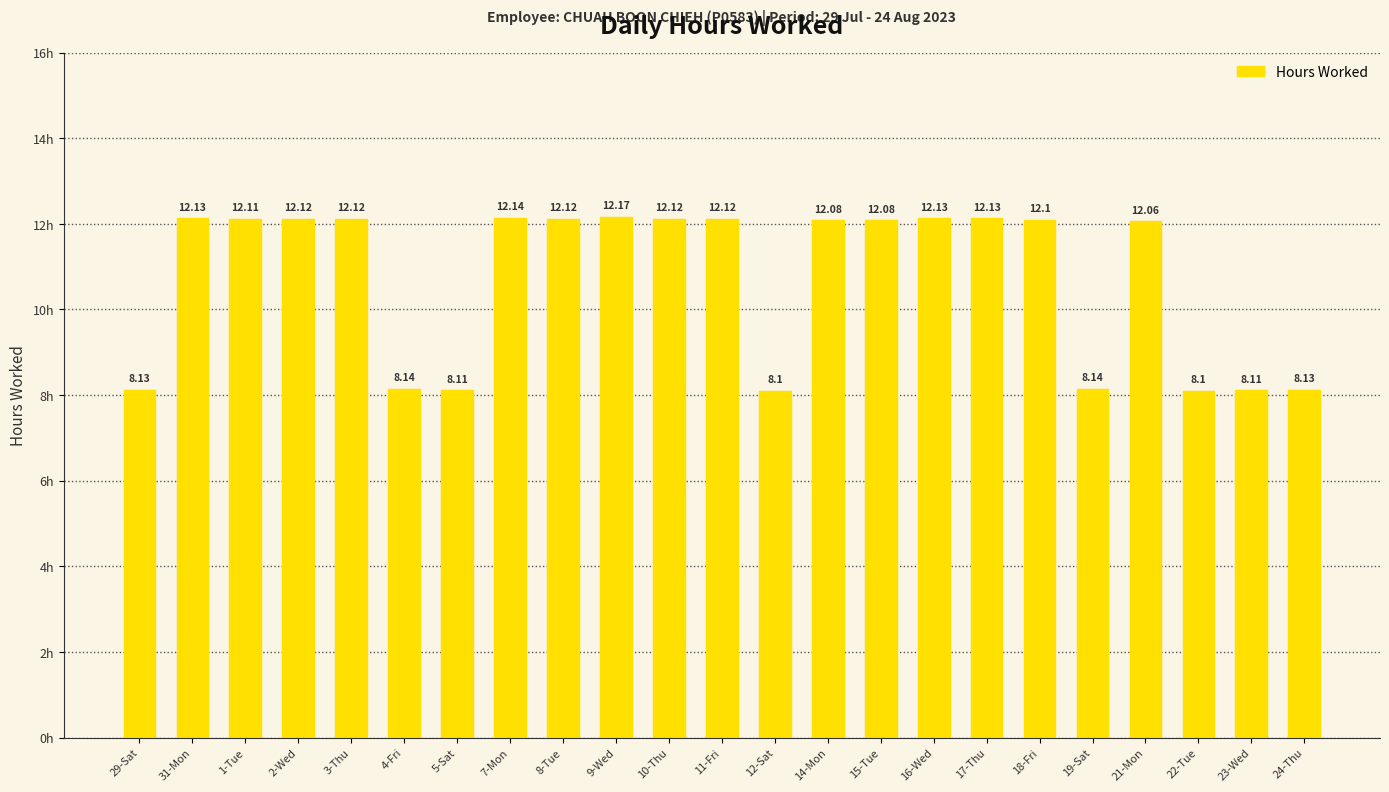

The chart shows a value of 12.2 at 9-Wed. True or false?

True